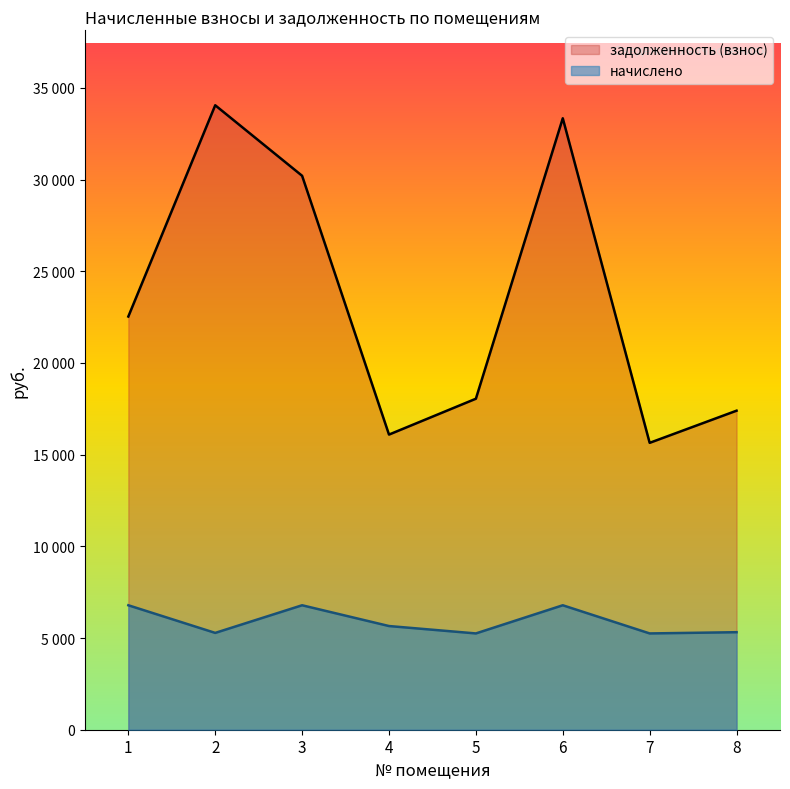

The начислено series shows 5251.2 at 7. True or false?

True